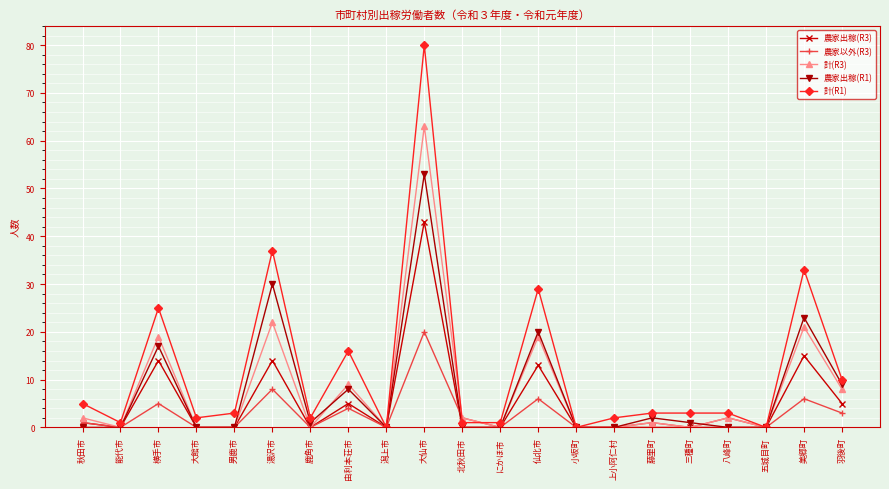

Reading left to right, transcribe all the data shown in this chart.

農家出稼(R3): 1	0	14	0	0	14	0	5	0	43	0	0	13	0	0	0	0	0	0	15	5
農家以外(R3): 1	0	5	0	0	8	0	4	0	20	2	0	6	0	0	1	0	2	0	6	3
計(R3): 2	0	19	0	0	22	0	9	0	63	2	0	19	0	0	1	0	2	0	21	8
農家出稼(R1): 0	0	17	0	0	30	1	8	0	53	0	0	20	0	0	2	1	0	0	23	9
計(R1): 5	1	25	2	3	37	2	16	0	80	1	1	29	0	2	3	3	3	0	33	10